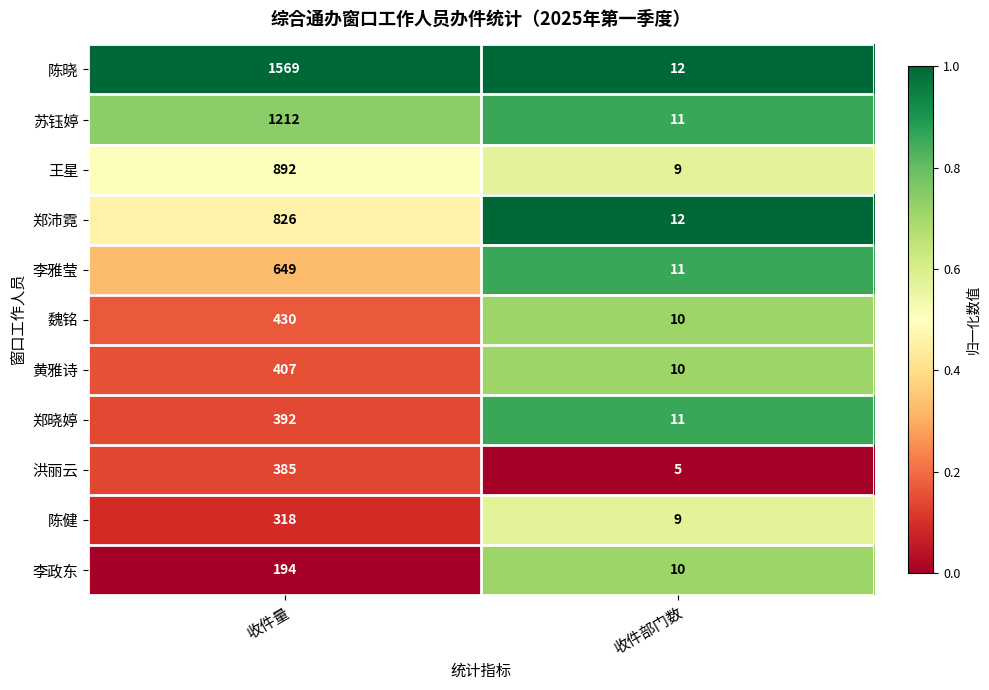

What is the greatest value displayed?

1569